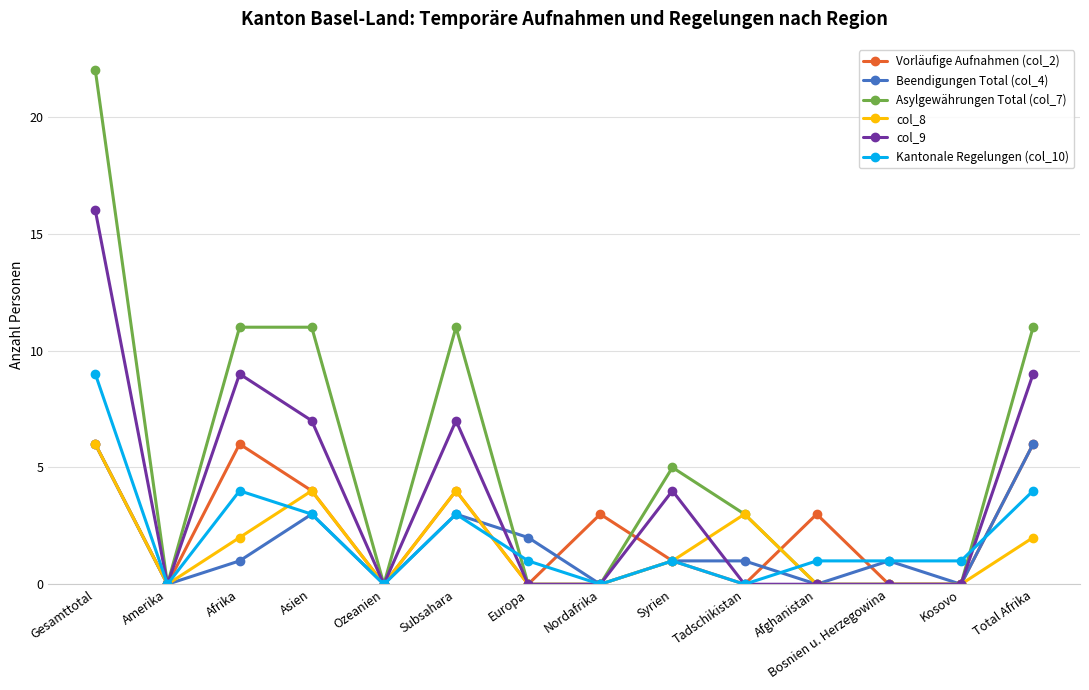

At how many categories does at least one series exceed 4?

6